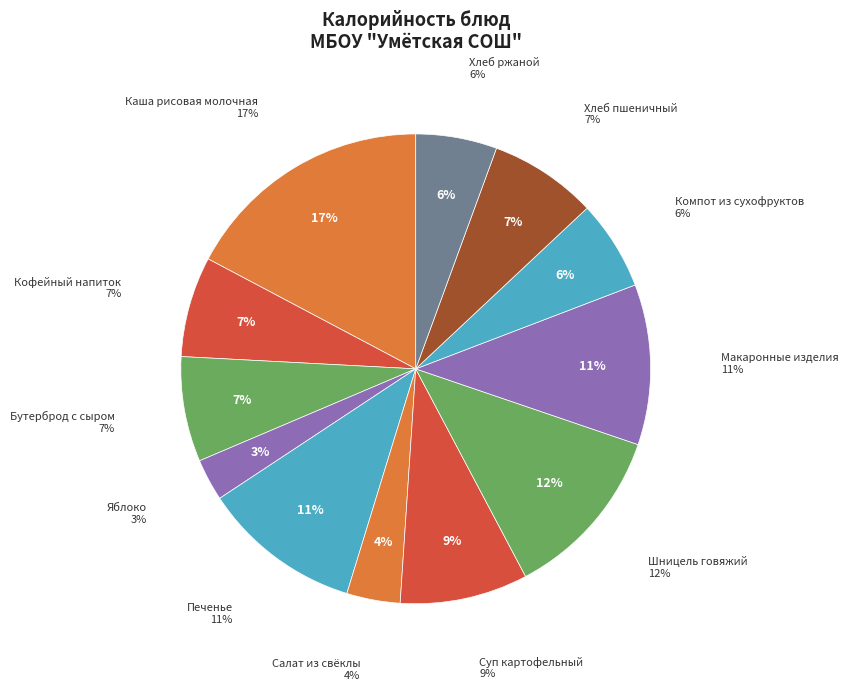

To the nearest percent, what is the combined percentage of Салат из свёклы and Печенье?

15%